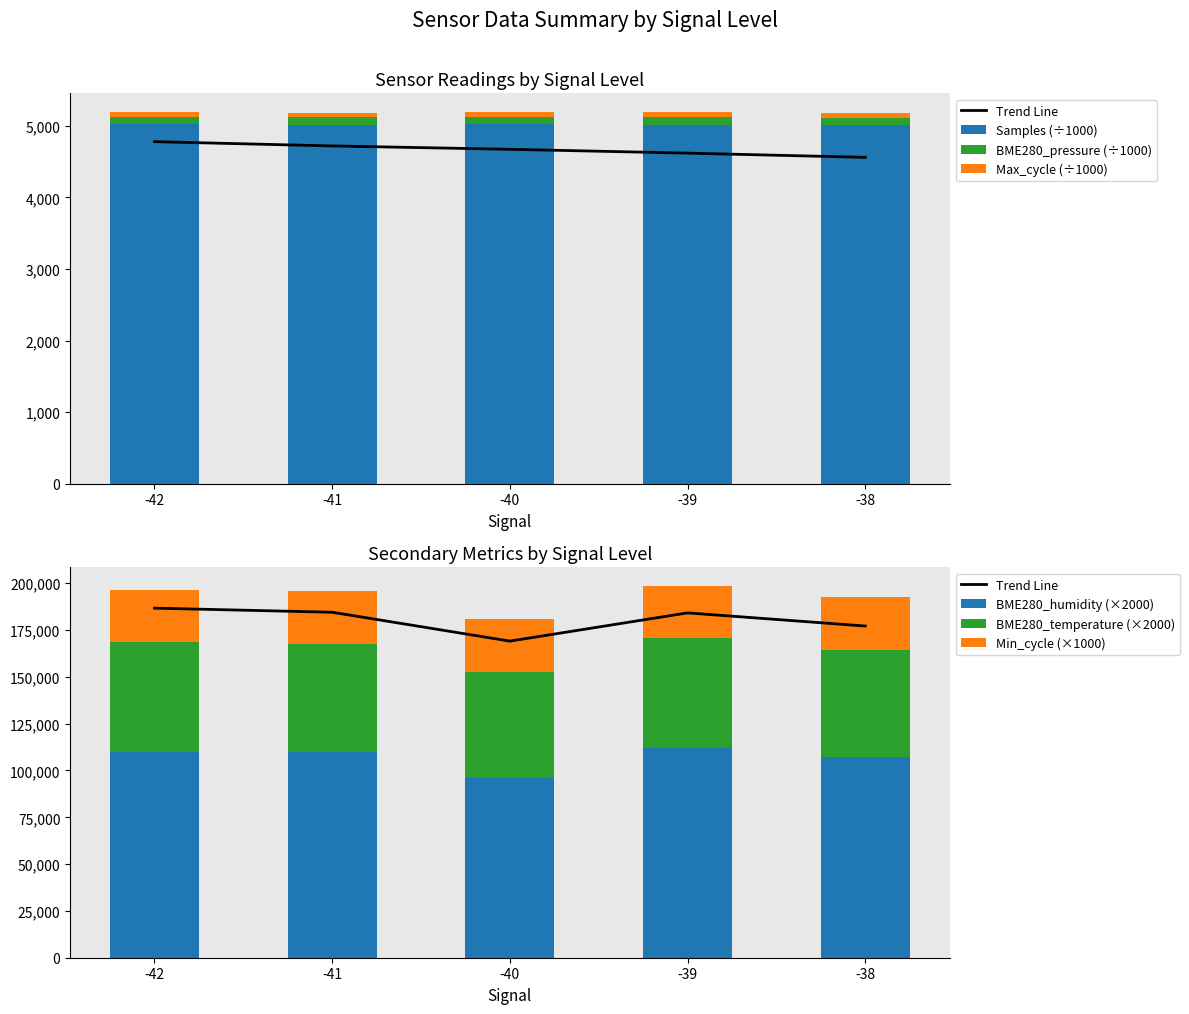

Is it true that BME280_humidity equals 154840.8 at -41?

False